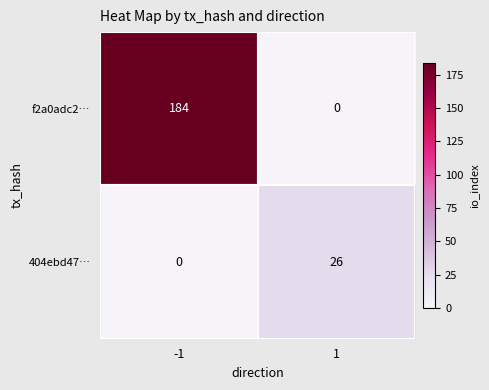

Read the f2a0adc2… value at -1, to the nearest 10.

180